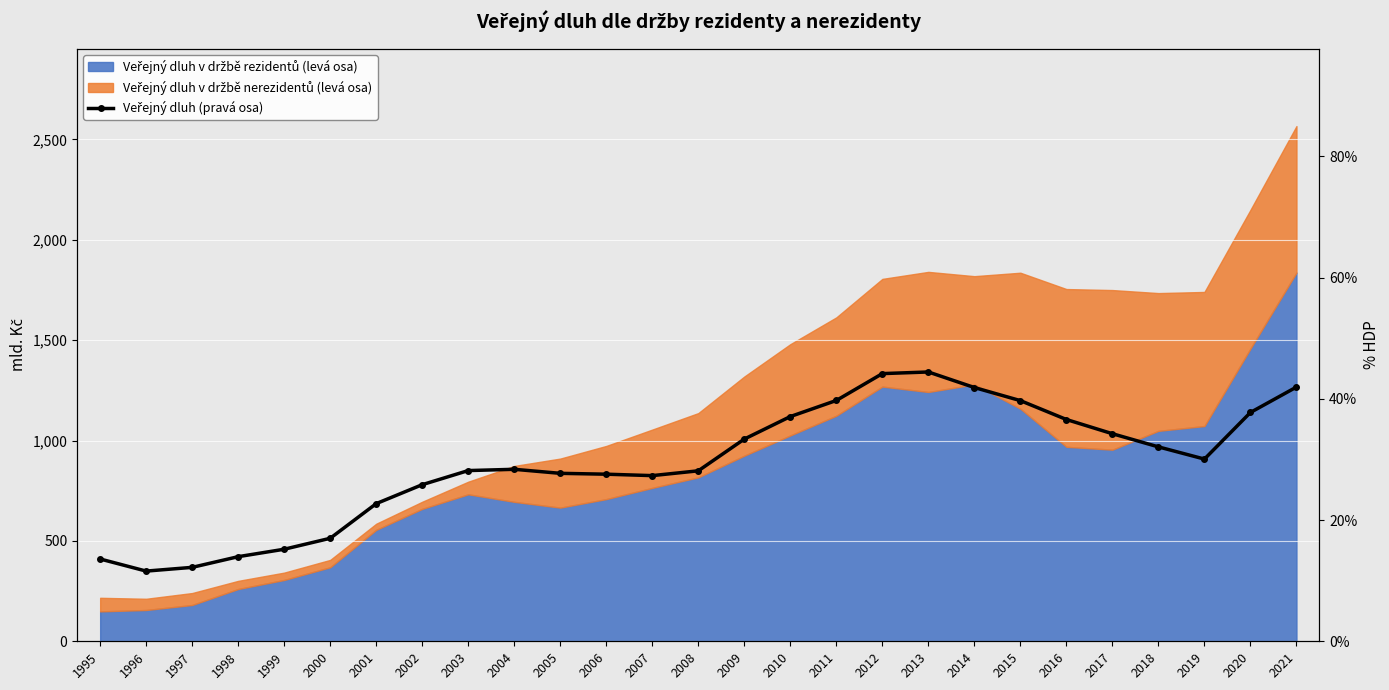

True or false: the data shows 10.6 at 2000.

False